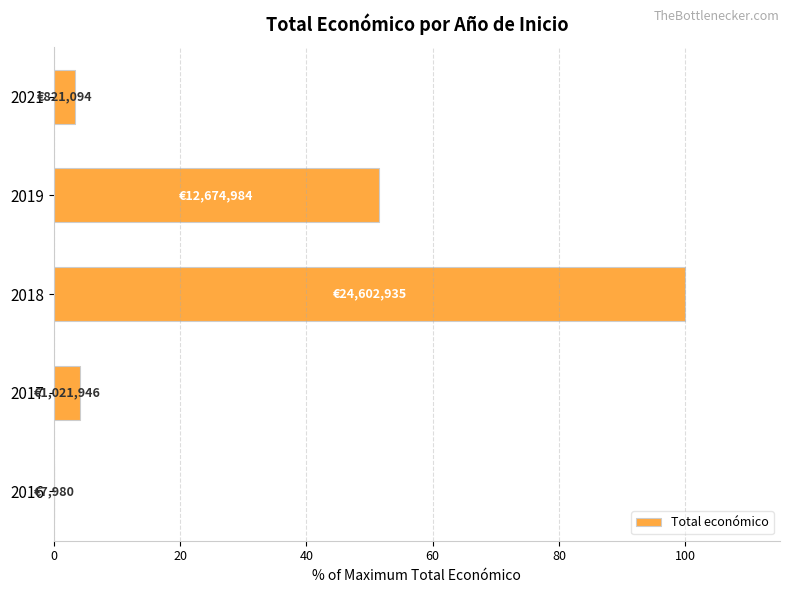

The chart shows a value of 4.2 at 2017. True or false?

True